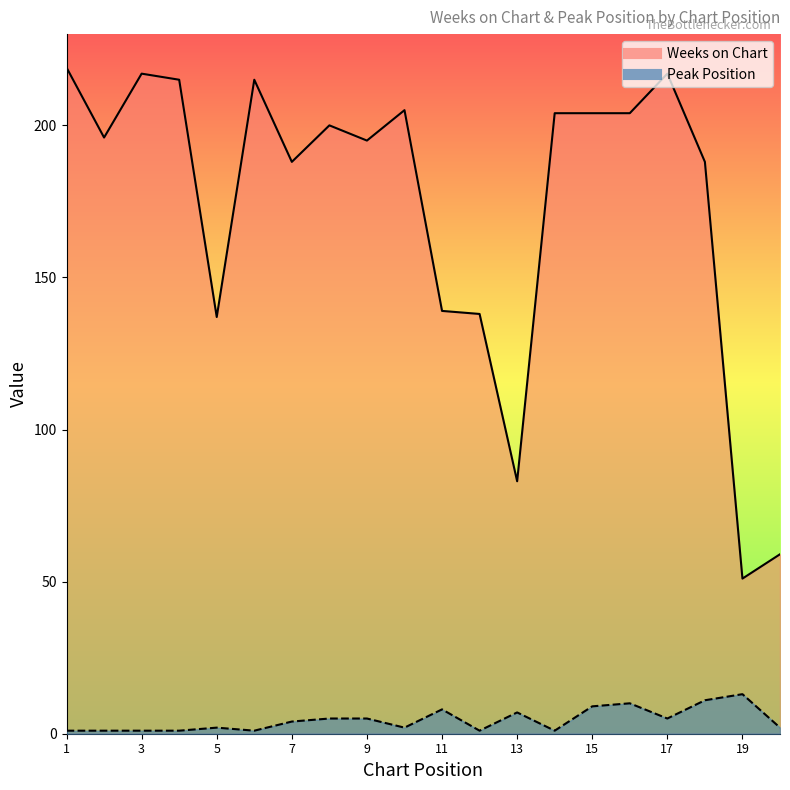

Does the chart display data point markers on the line(s)?

No